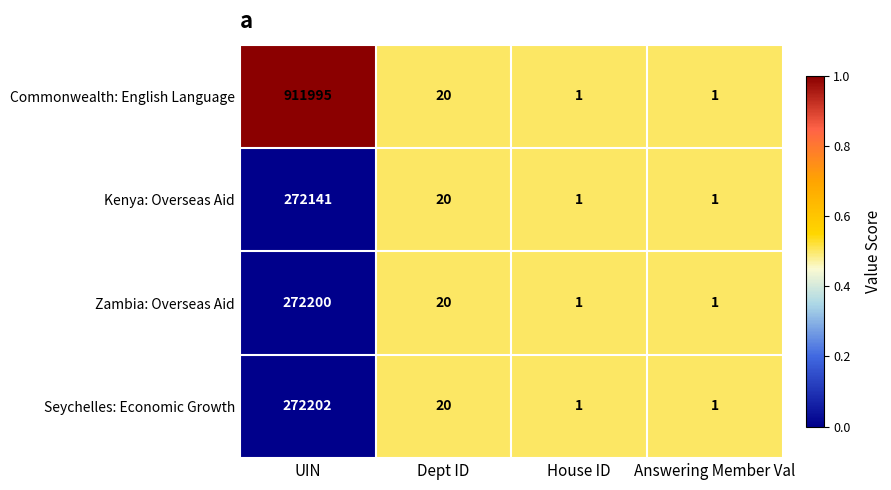

List the series in order of their peak value, highest first.

Commonwealth: English Language, Seychelles: Economic Growth, Zambia: Overseas Aid, Kenya: Overseas Aid